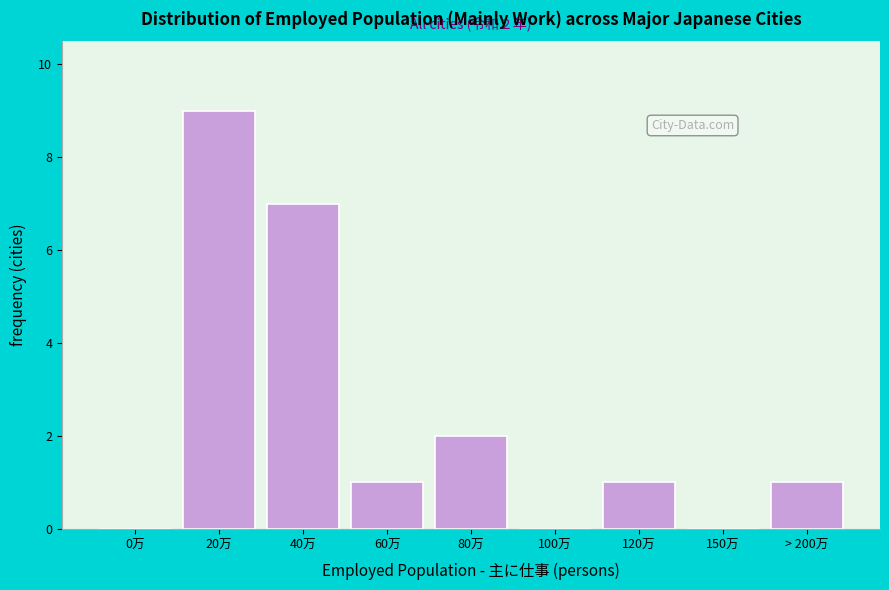

Reading left to right, what are all the values shown in this chart?

0万=0	20万=9	40万=7	60万=1	80万=2	100万=0	120万=1	150万=0	> 200万=1